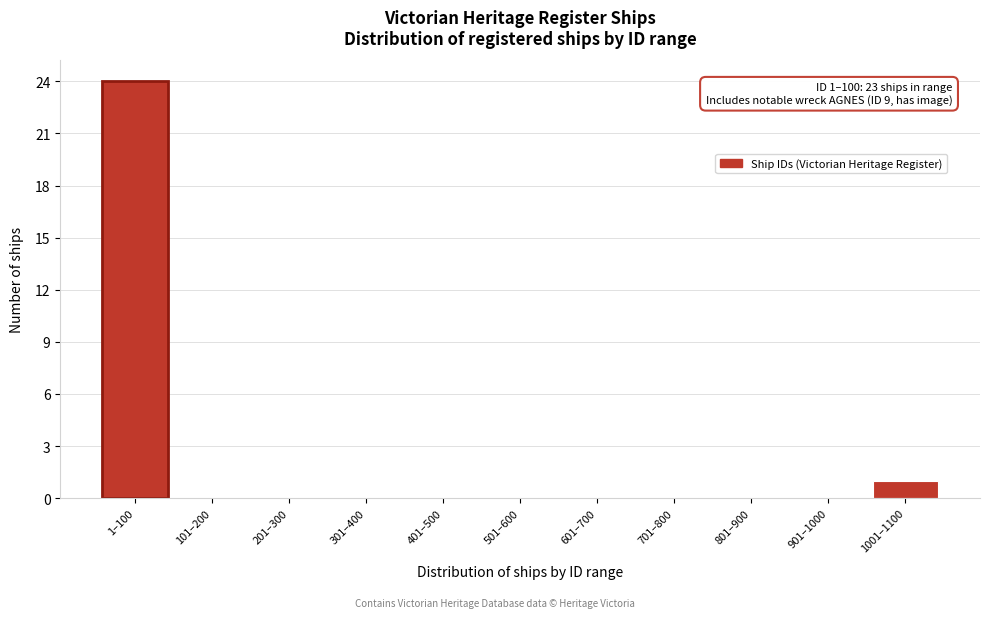

Reading left to right, transcribe all the data shown in this chart.

1–100=24	101–200=0	201–300=0	301–400=0	401–500=0	501–600=0	601–700=0	701–800=0	801–900=0	901–1000=0	1001–1100=1